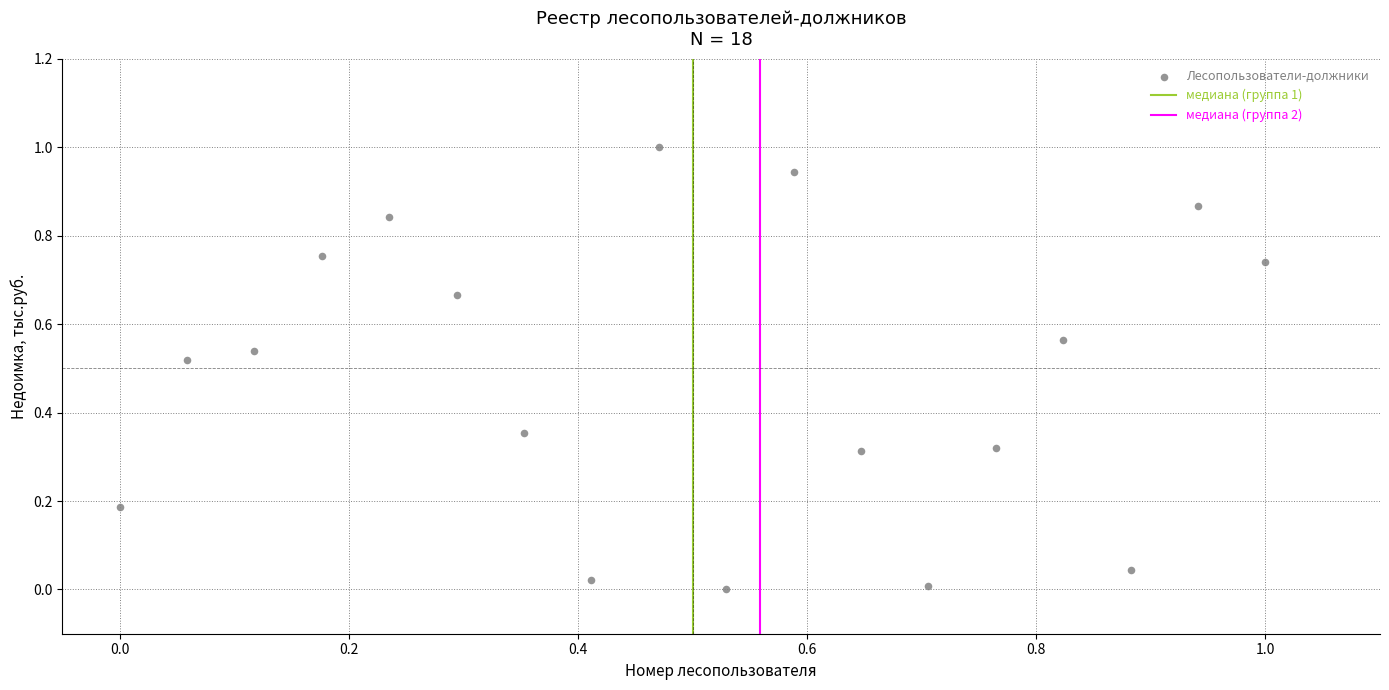

What is the range of Y values (max minus min)?

1.0